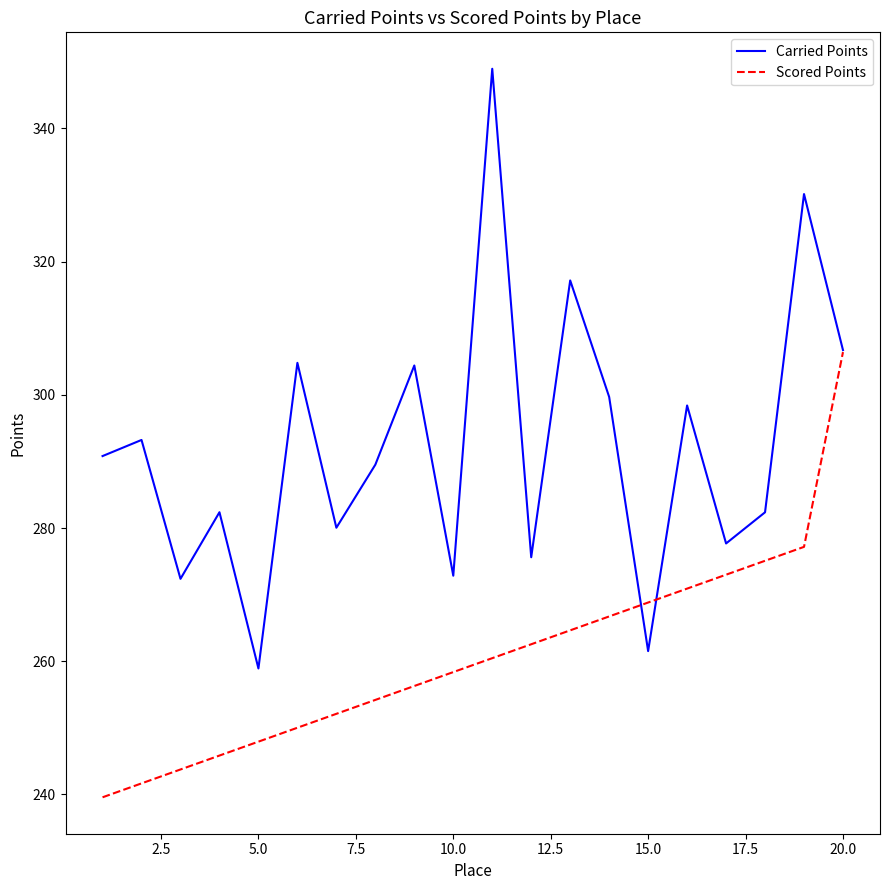

What is the difference between the maximum and second lowest values in the Carried Points series?

87.4